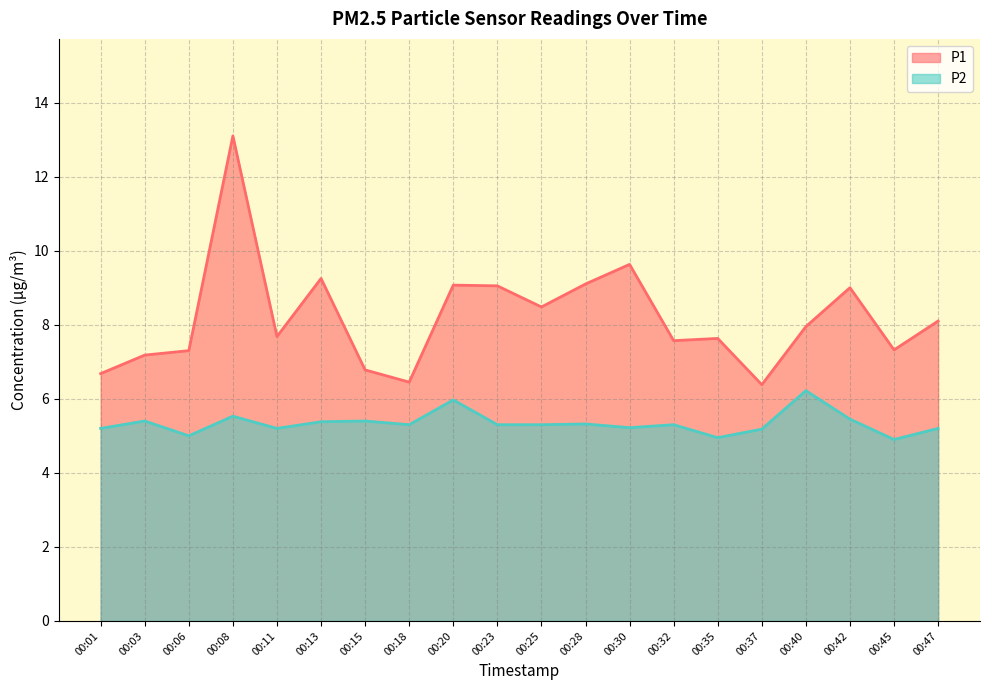

How many values in the P1 series are below 7?

4